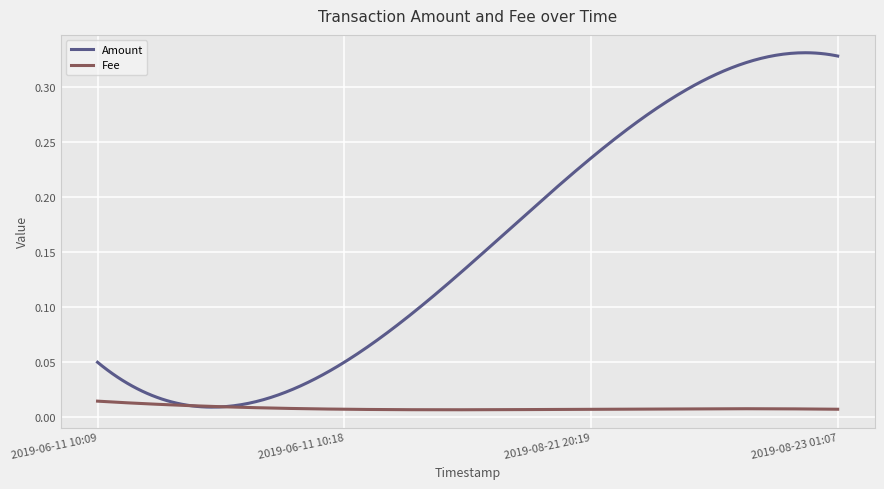

Which series has the largest total across all categories?

Amount